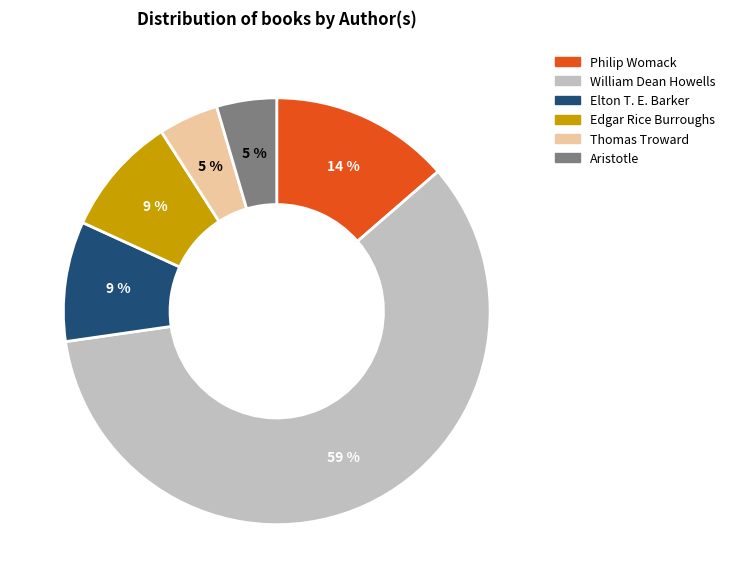

Does William Dean Howells represent more than half of the total?

Yes